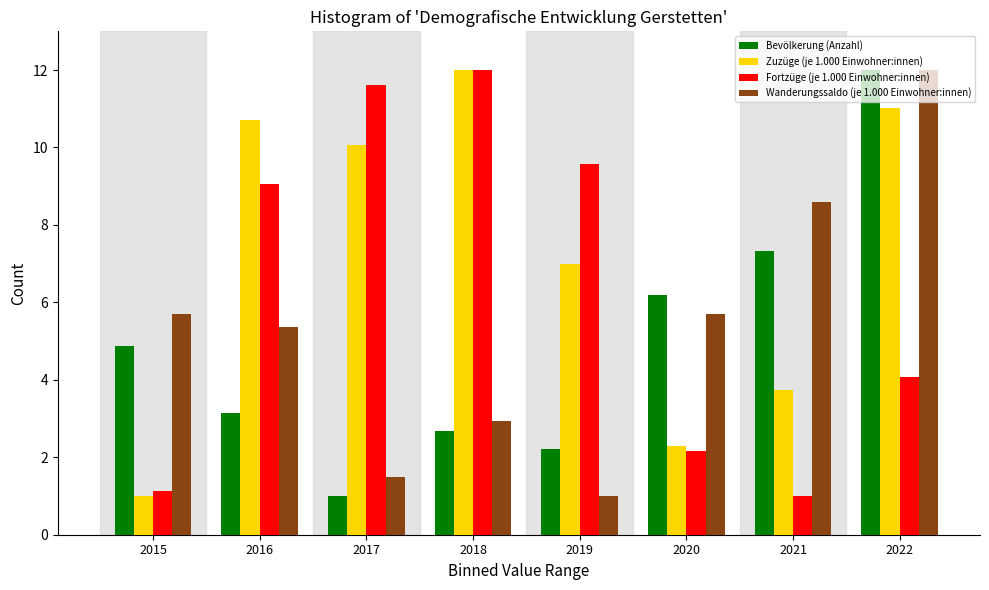

What is the greatest value displayed?

12.0